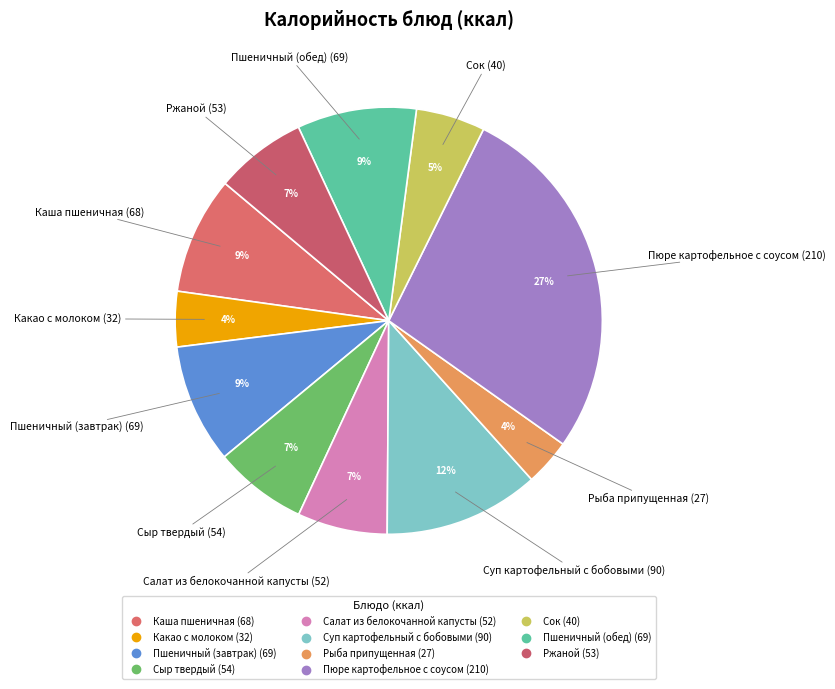

How many slices are in this pie chart?

11